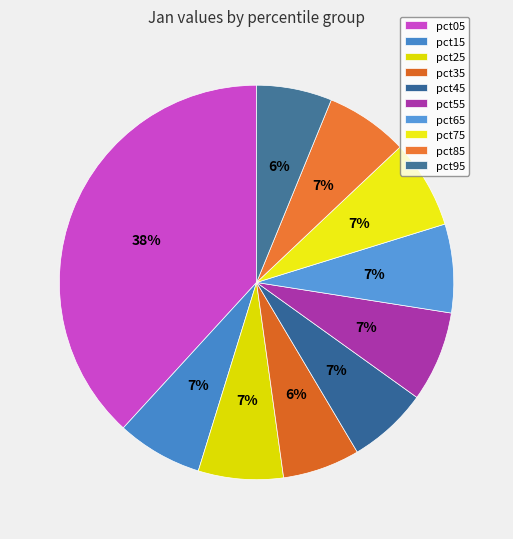

What percentage is the pct35 slice, to the nearest percent?

6%